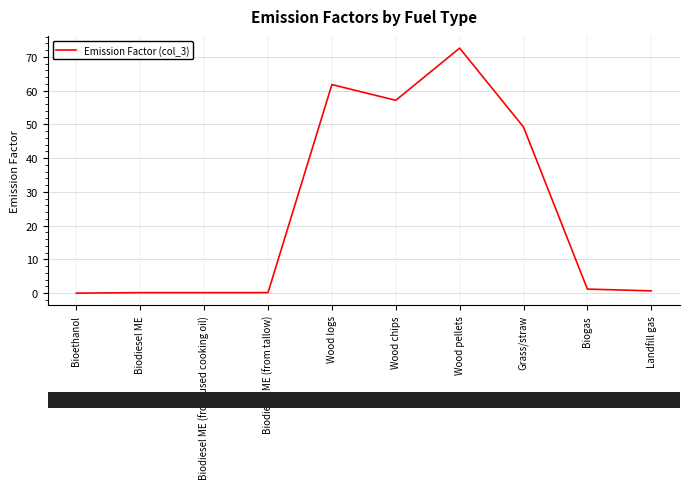

The chart shows a value of 61.8 at Wood logs. True or false?

True